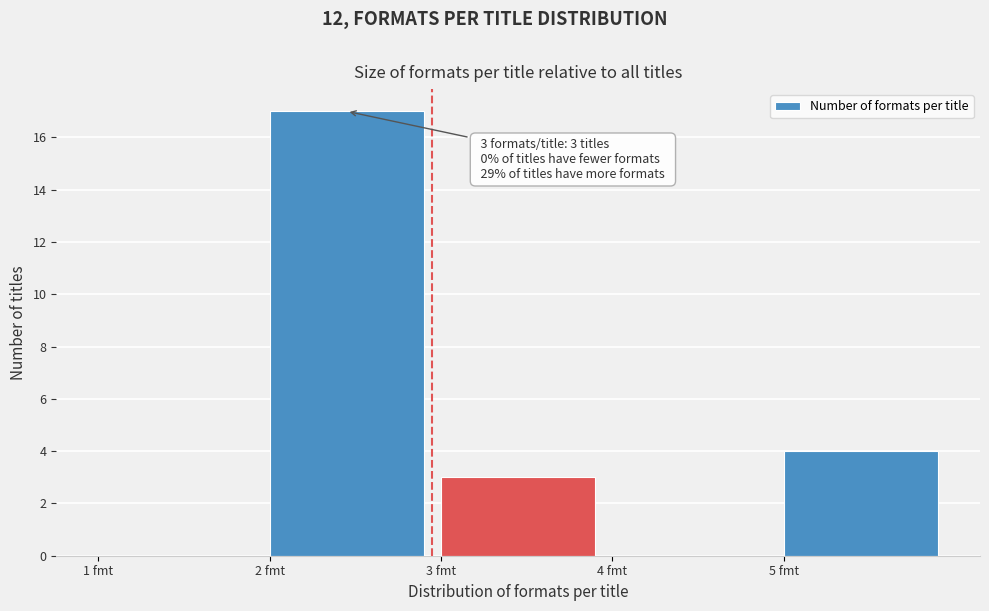

Over which range of the x-axis is the bar tallest?

2 to 3